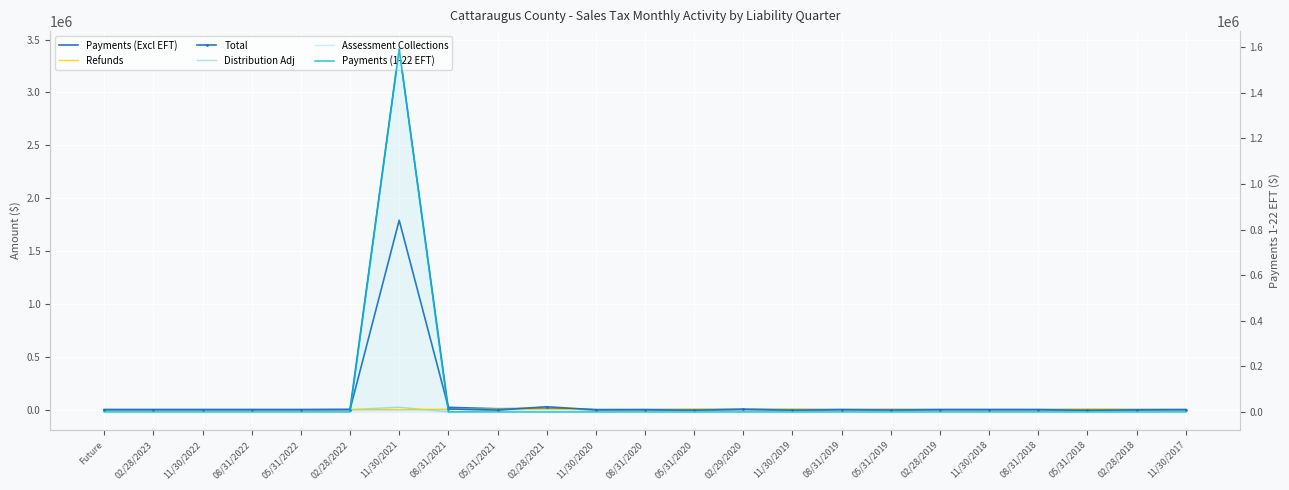

Is the value of Distribution Adj at 05/31/2020 greater than the value of Payments (Excl EFT) at 05/31/2018?

Yes